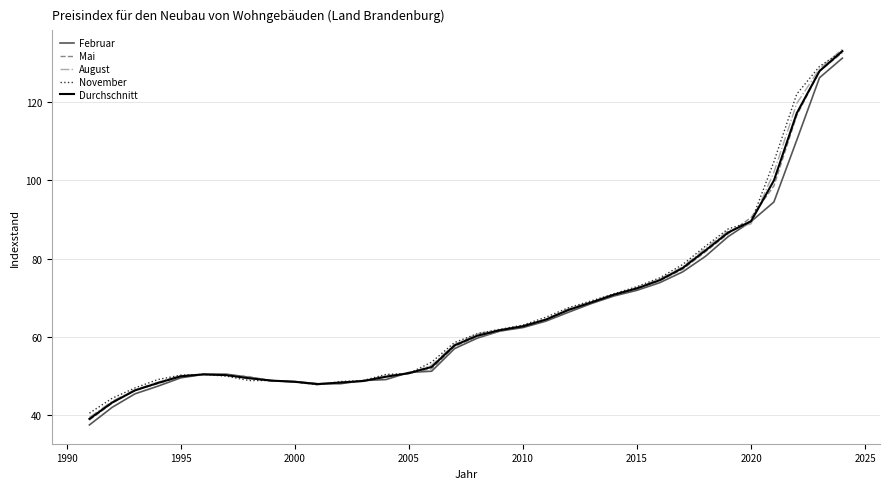

Which series has the widest spread of values?

August